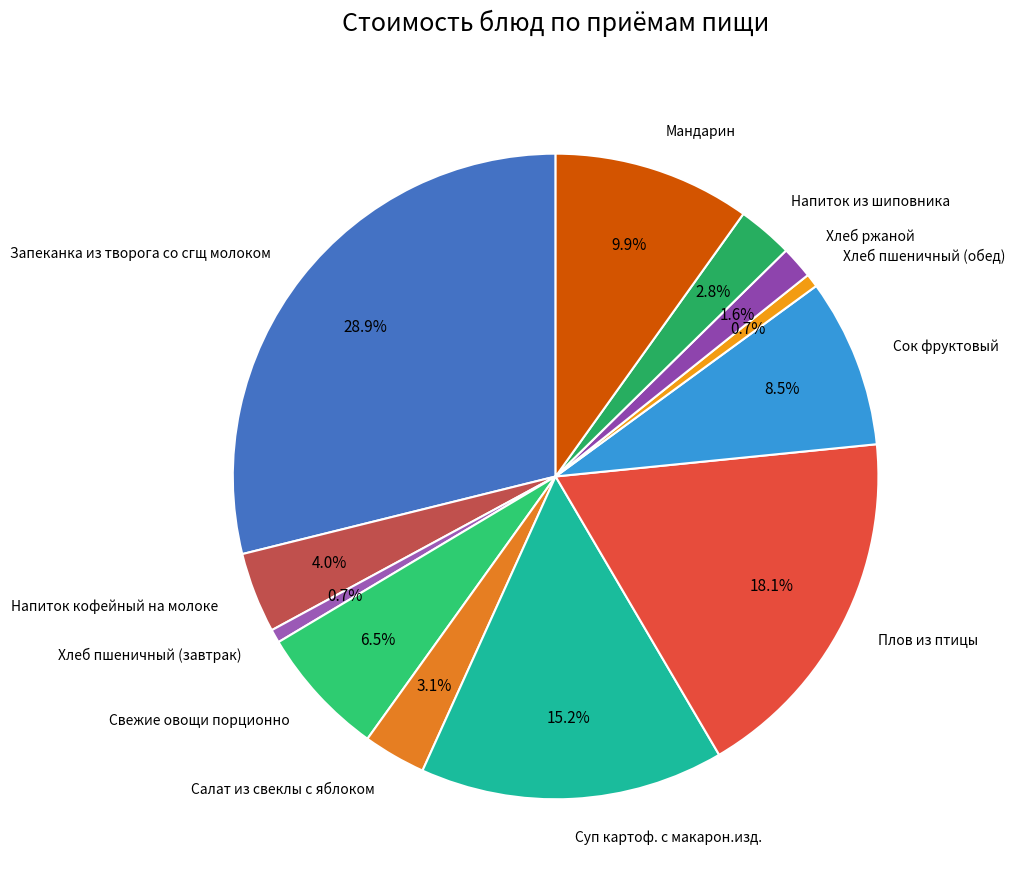

What portion of the pie excludes Суп картоф. с макарон.изд.?

84.8%